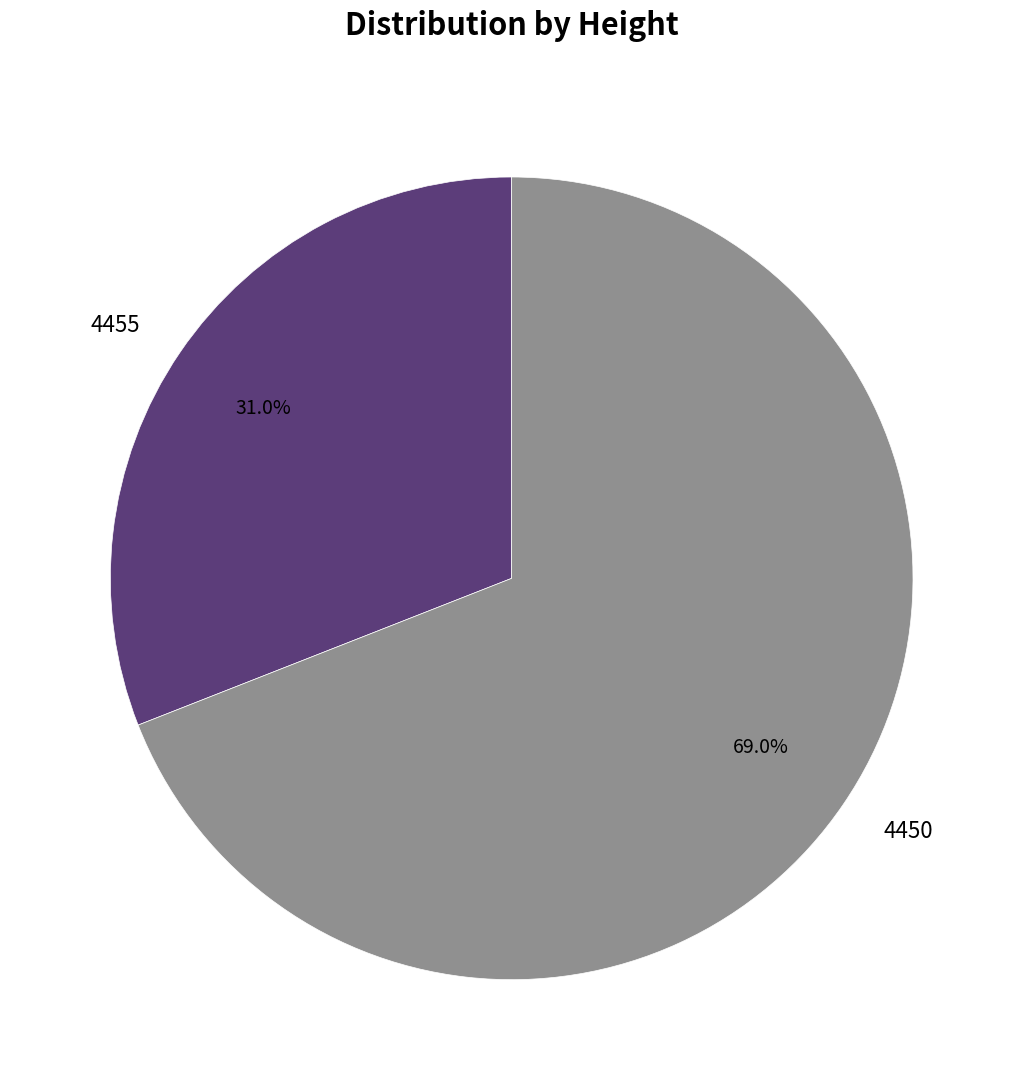

The 4450 slice represents 69% of the pie. True or false?

True